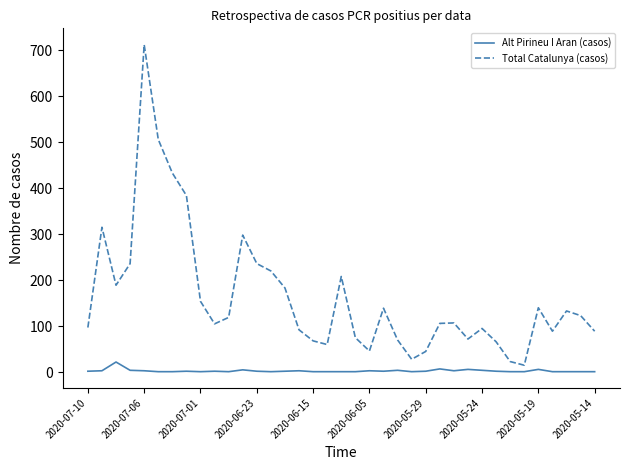

What is the difference between the maximum and minimum values in the Alt Pirineu I Aran (casos) series?

21